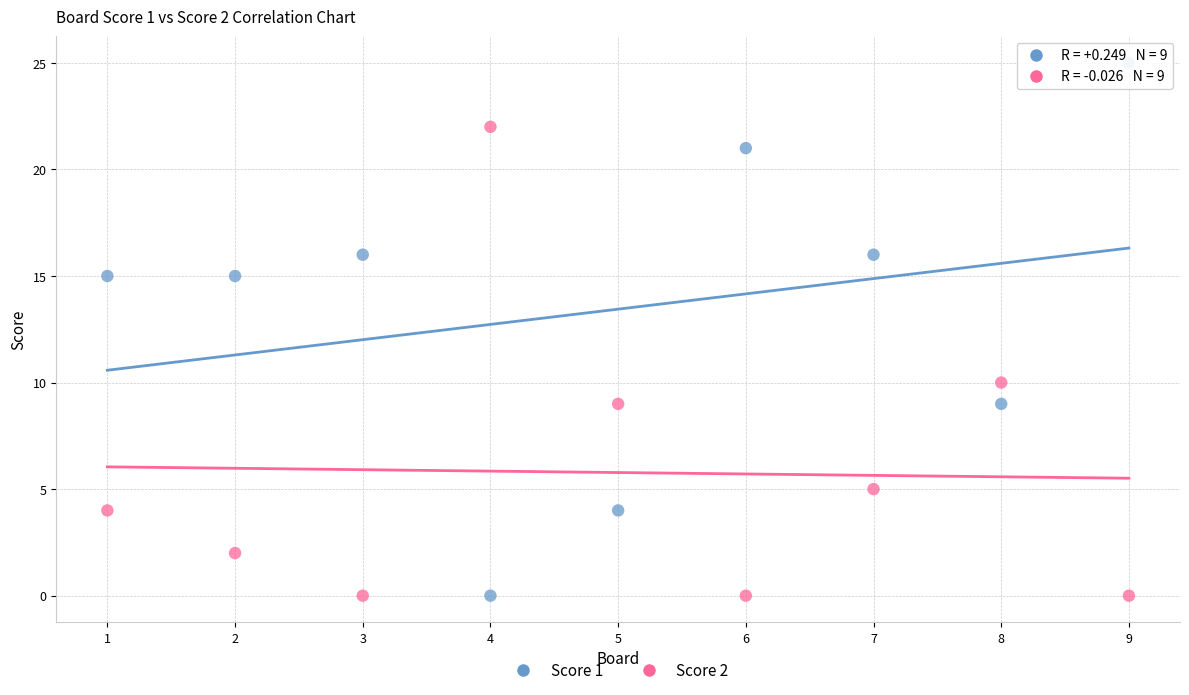

Which series contains the highest Y value?

Score 1